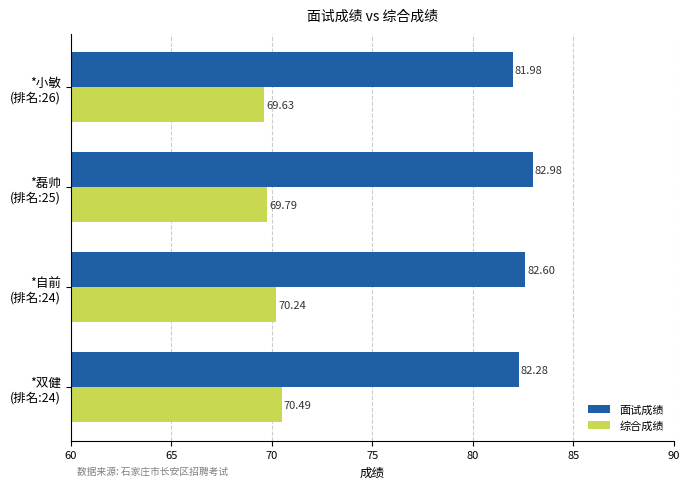

Which series has the widest spread of values?

面试成绩